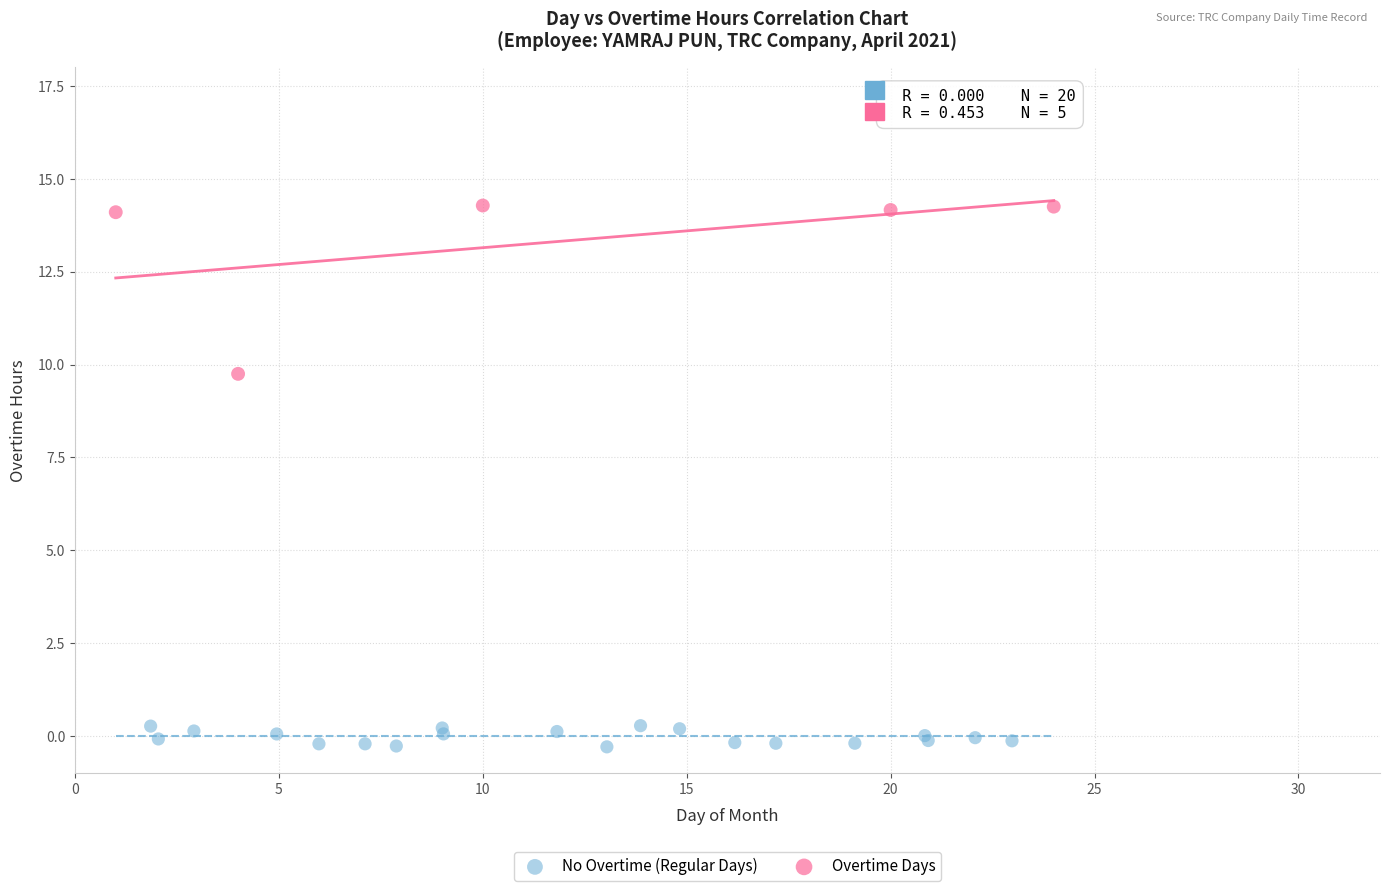

What are all the series names shown in the legend?

No Overtime (Regular Days), Overtime Days